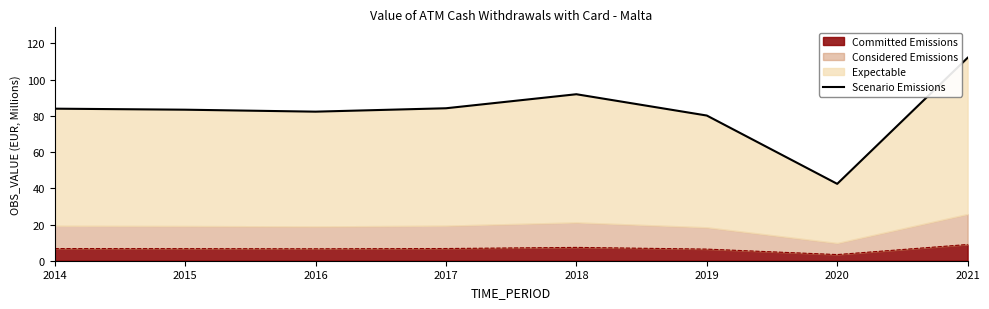

What is the greatest value displayed?

112.1